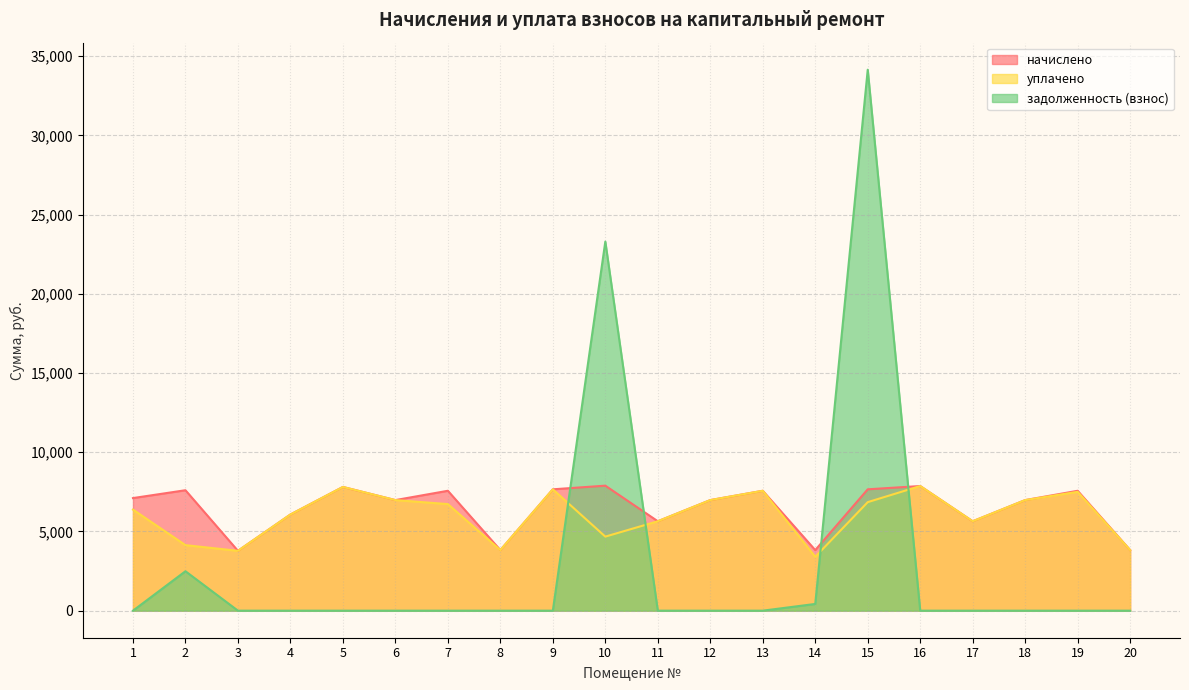

What is the total value across all series at 3?

7557.1